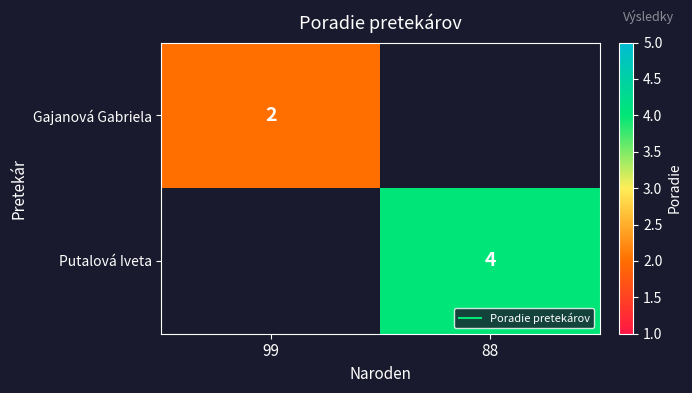

How many positive values does the Gajanová Gabriela series have?

1